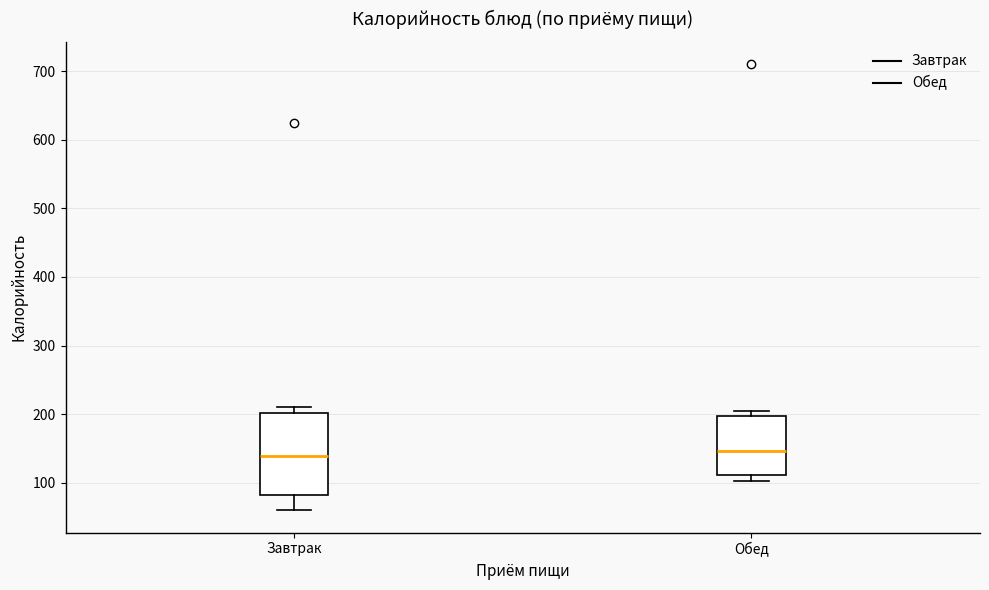

Reading left to right, transcribe this box plot: for each box, give where its median line is, the range the box spans, and where its two whiskers end, as read against the y-axis. The values are not printed on the chart, so give them approximately, as read against the axis.

Завтрак: median 140, box 80 to 200, whiskers 60 to 210
Обед: median 150, box 110 to 200, whiskers 100 to 200 (just above the box's upper edge)